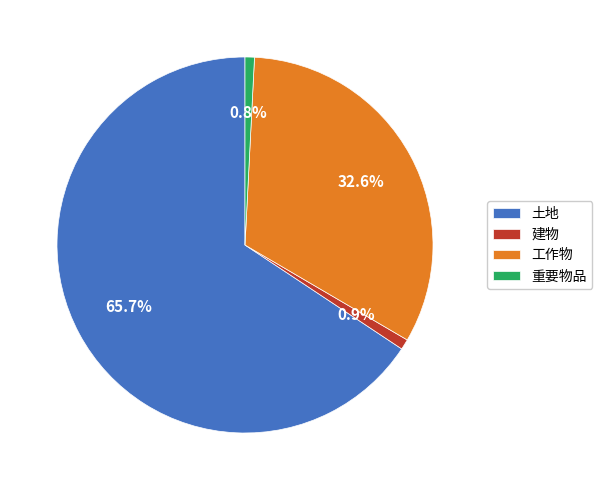

Is the sum of 工作物 and 建物 greater than half?

No